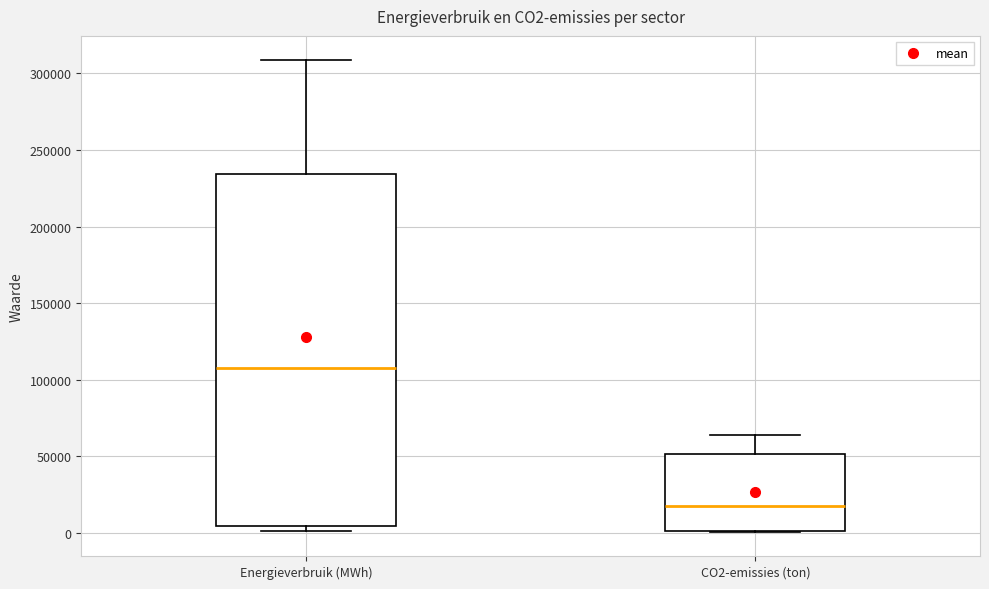

Which box is the tallest, from its lower edge to its upper edge?

Energieverbruik (MWh)